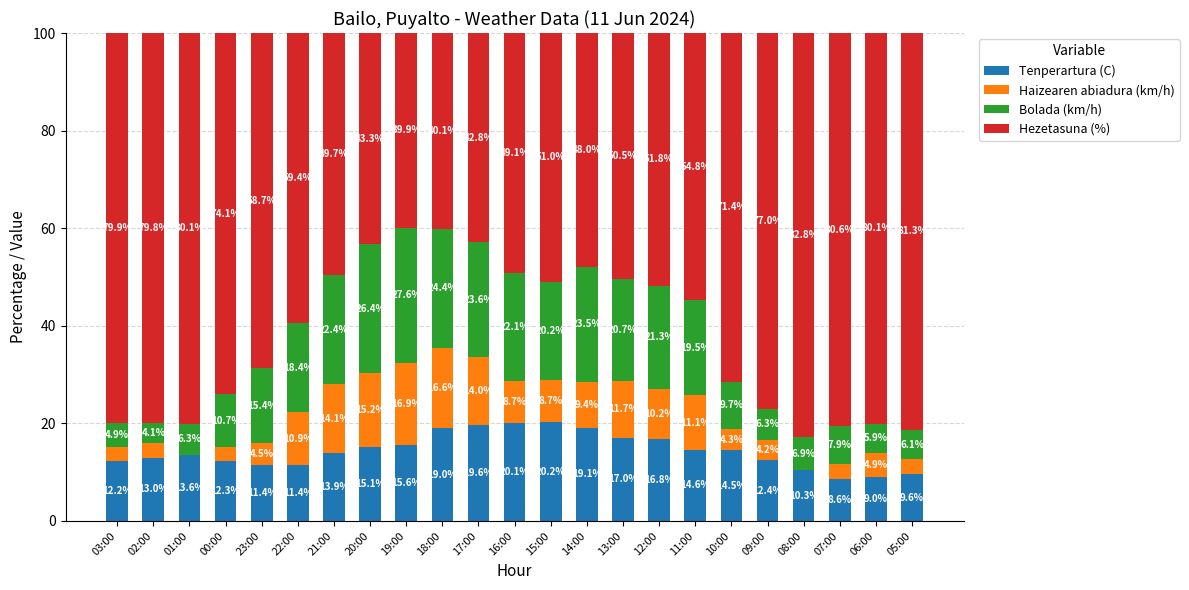

Reading right to left, transcribe the values for Tenperartura (C).

05:00=9.6	06:00=9.0	07:00=8.6	08:00=10.3	09:00=12.4	10:00=14.5	11:00=14.6	12:00=16.8	13:00=17.0	14:00=19.1	15:00=20.2	16:00=20.1	17:00=19.6	18:00=19.0	19:00=15.6	20:00=15.1	21:00=13.9	22:00=11.4	23:00=11.4	00:00=12.3	01:00=13.6	02:00=13.0	03:00=12.2